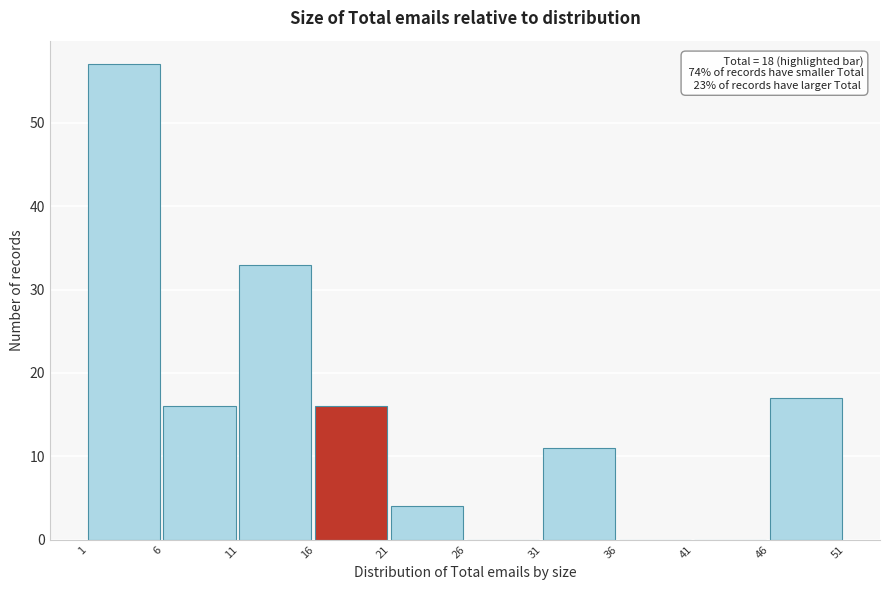

Which range on the x-axis has the tallest bar?

1 to 6